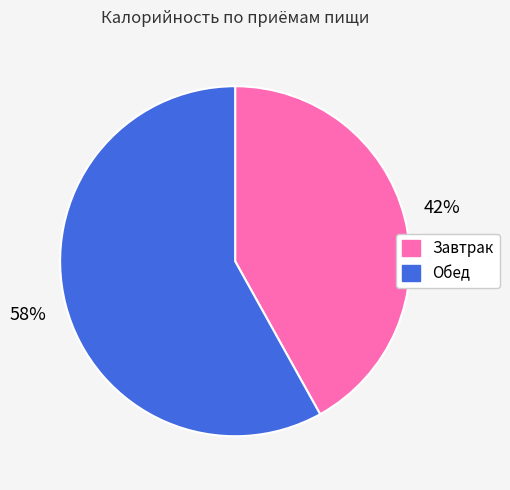

Which slice is the smallest?

Завтрак